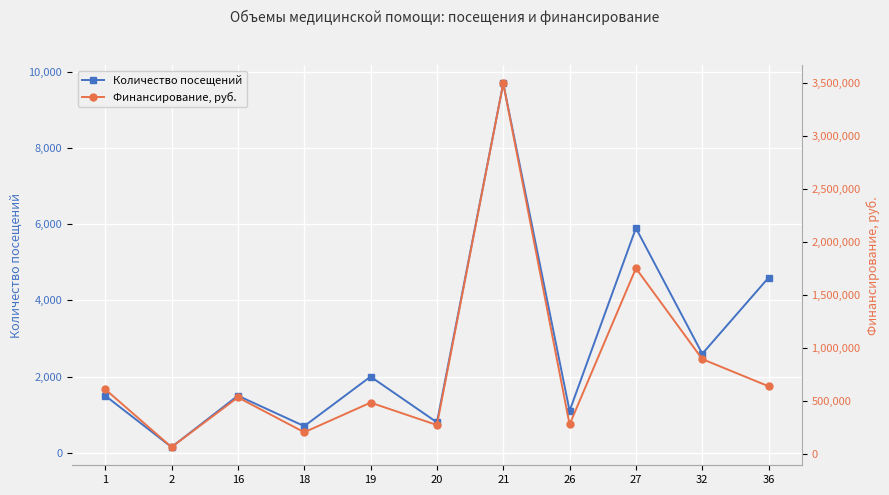

How many categories are shown in the chart?

11